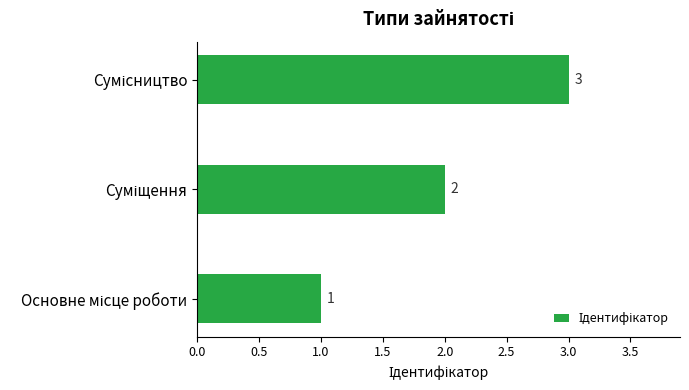

What is the maximum value shown in the chart?

3